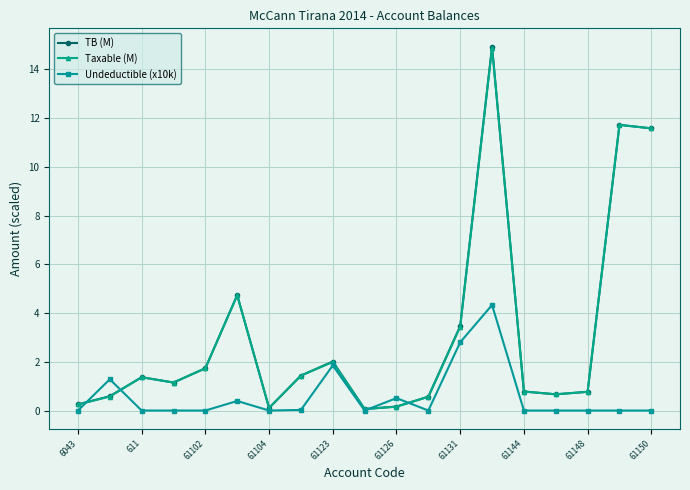

What is the greatest value displayed?

14.9